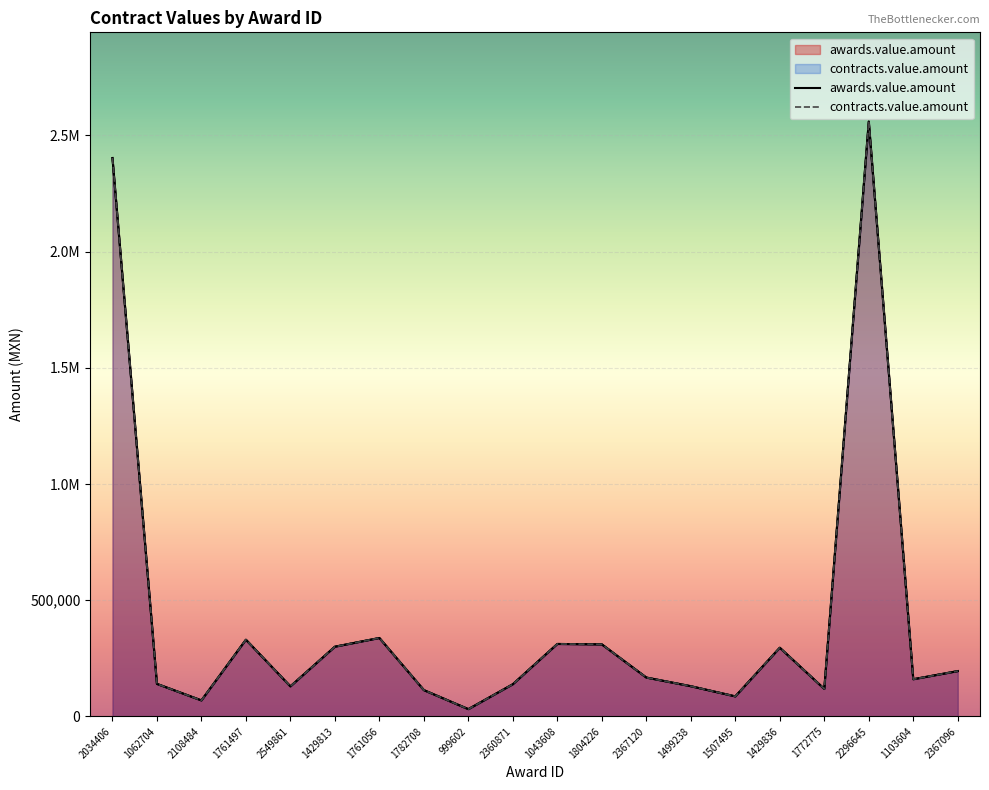

Which label corresponds to the largest value in the chart?

2296645